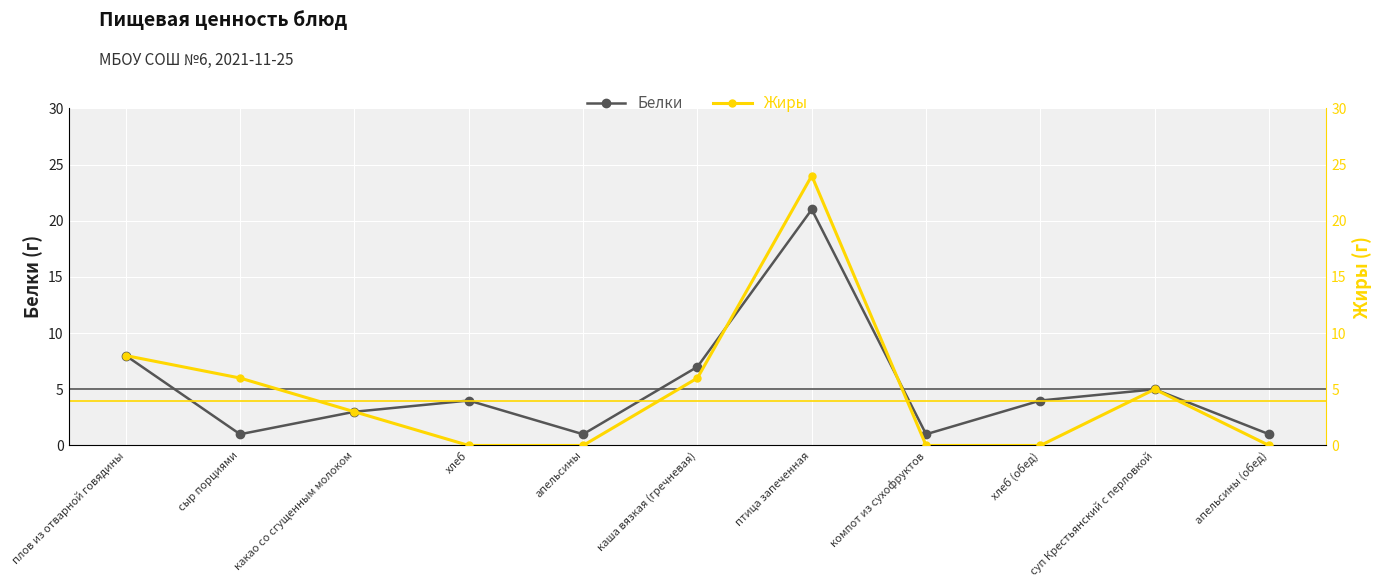

How many categories are shown in the chart?

11